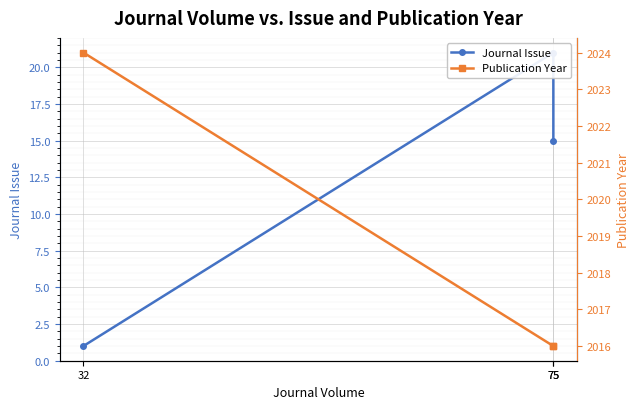

What is the sum of the Journal Issue values at 75 and 32?

16